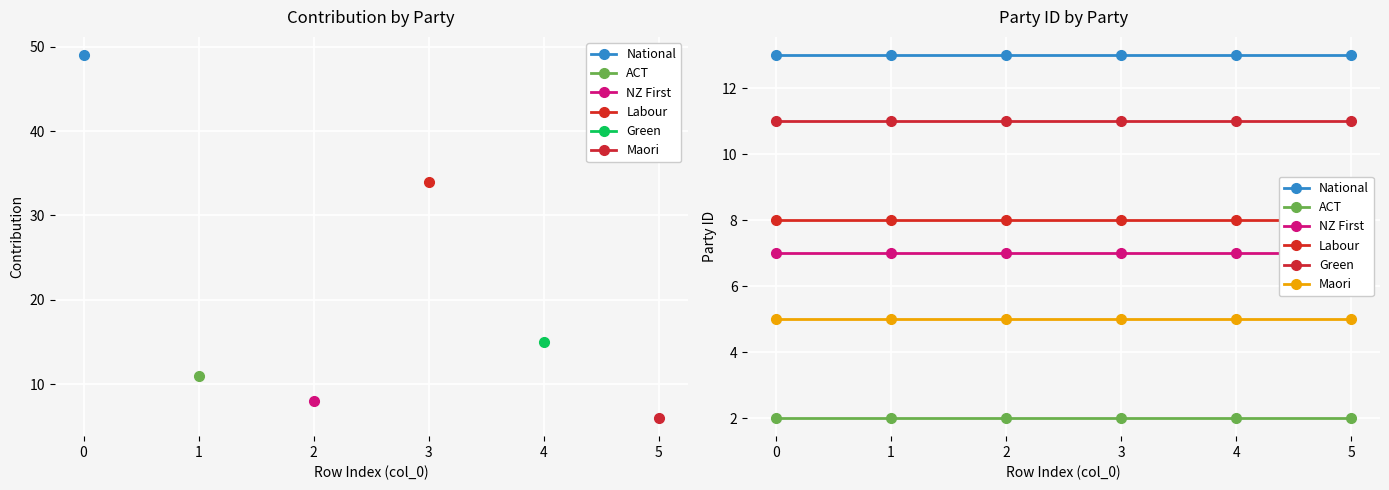

Between 0 and 5, which series saw the biggest shift?

National